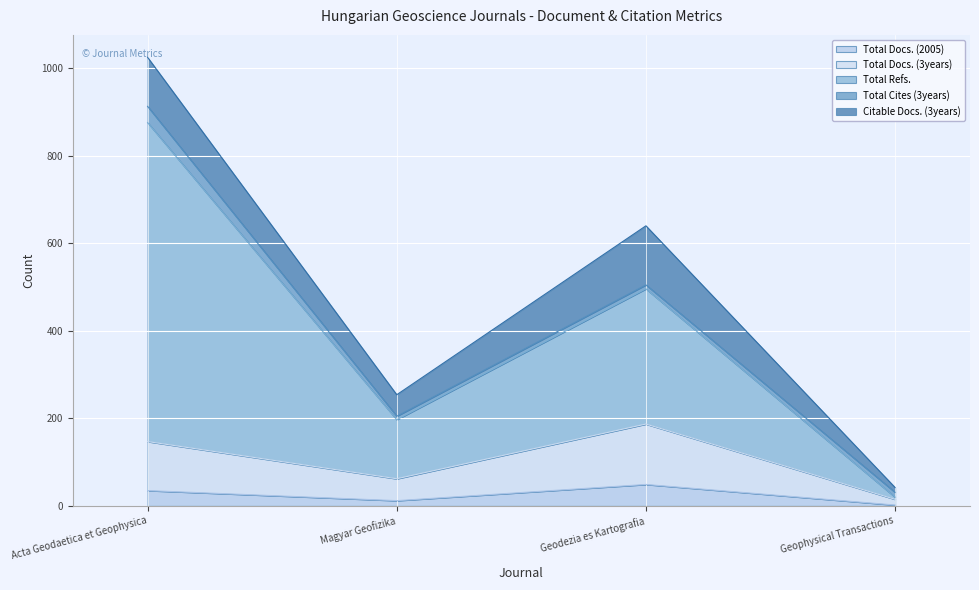

Rank the categories by Total Docs. (3years) value from lowest to highest.

Geophysical Transactions, Magyar Geofizika, Acta Geodaetica et Geophysica, Geodezia es Kartografia